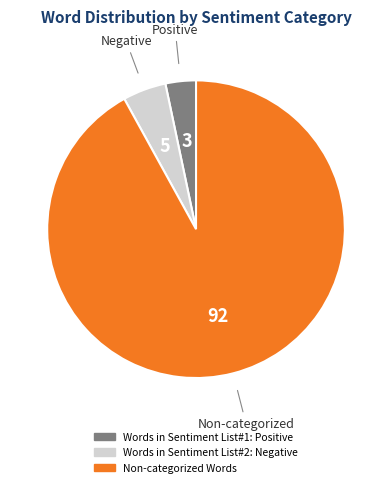

Which has a higher value, Words in Sentiment List#1: Positive or Words in Sentiment List#2: Negative?

Words in Sentiment List#2: Negative